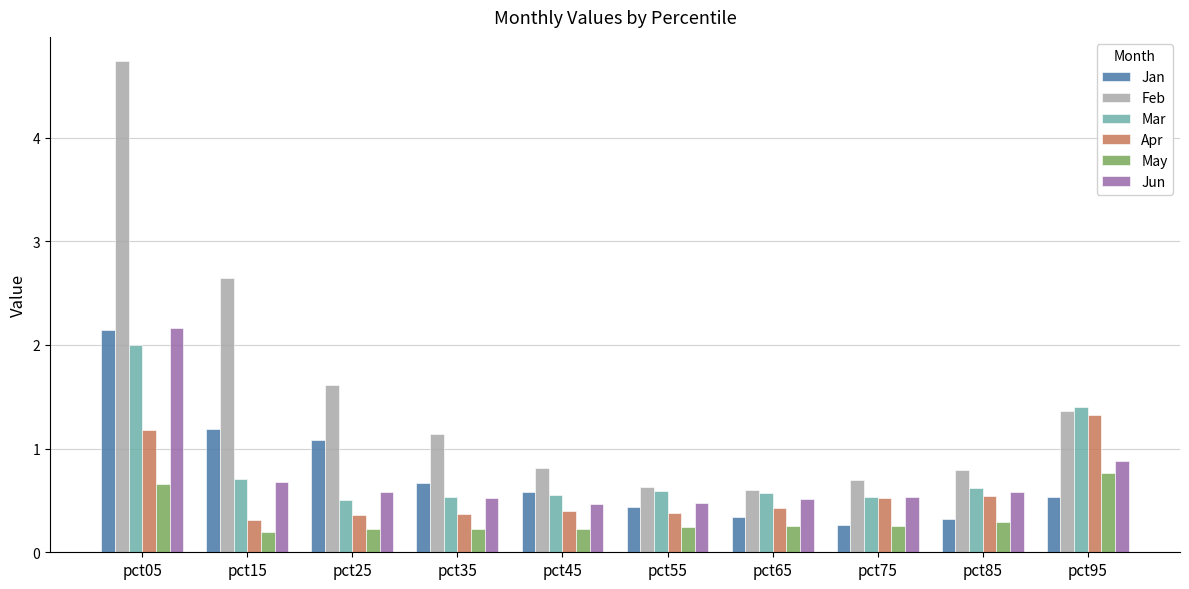

What is the spread (max minus min) of values at pct55?

0.4